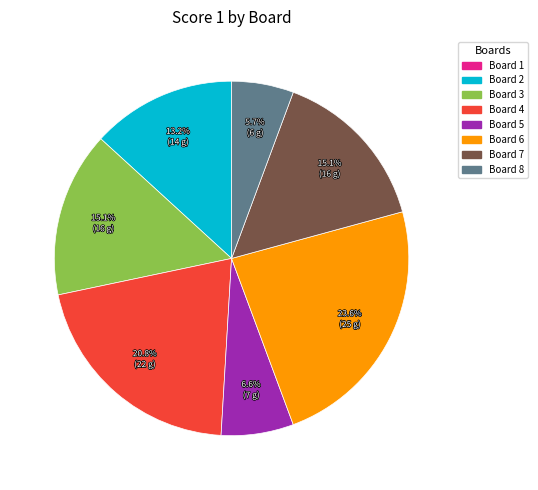

Is there a majority slice in this chart?

No